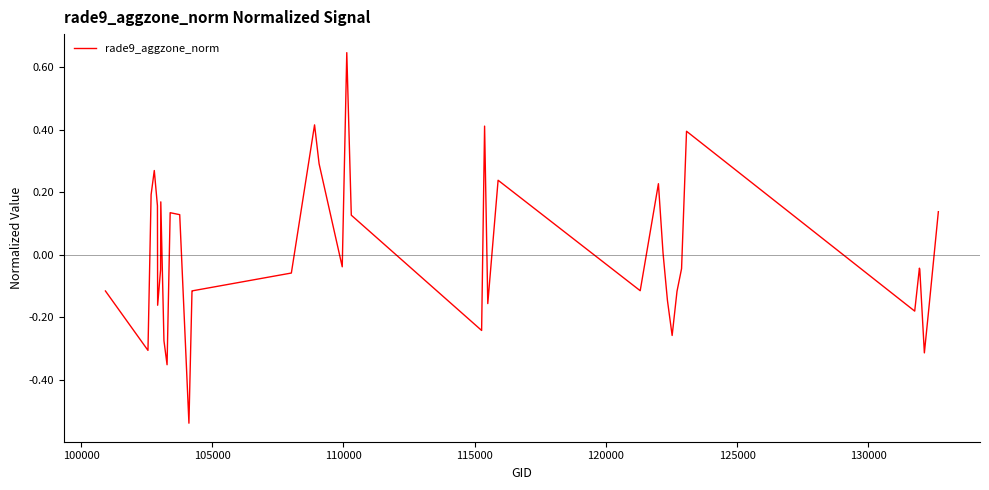

What is the difference between the maximum and minimum values?

1.2